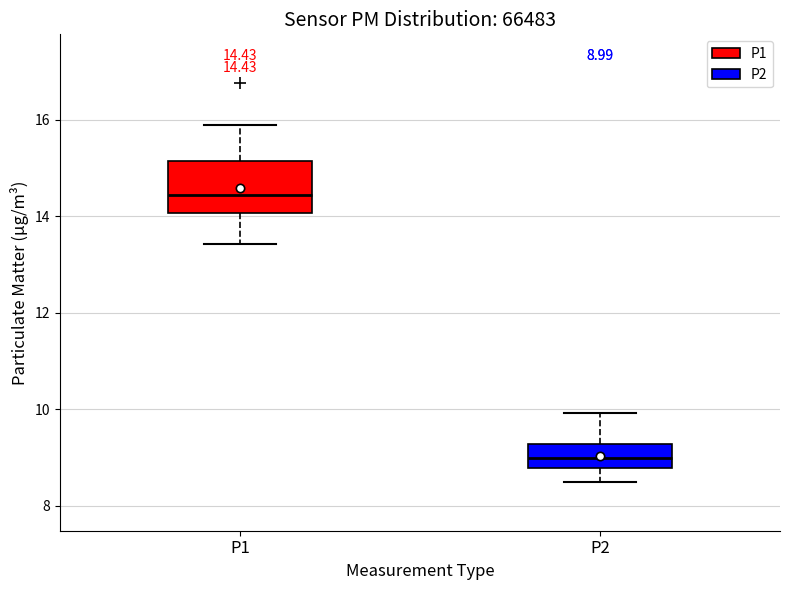

Which box is the tallest, from its lower edge to its upper edge?

P1